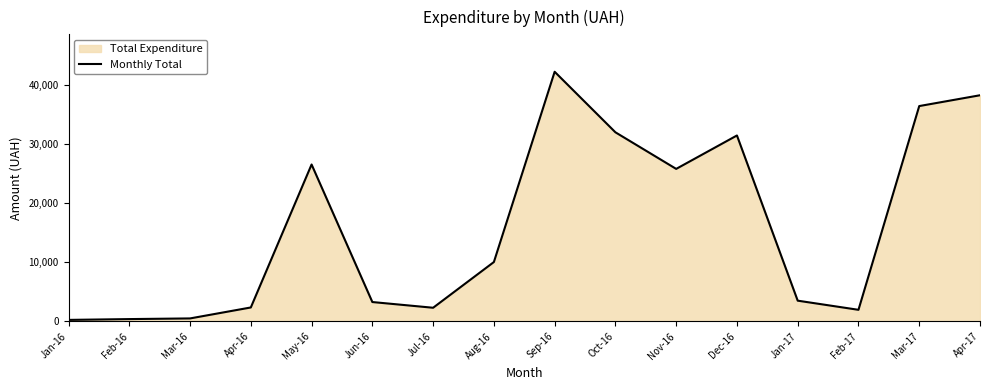

At which category does the data reach its first local peak?

May-16